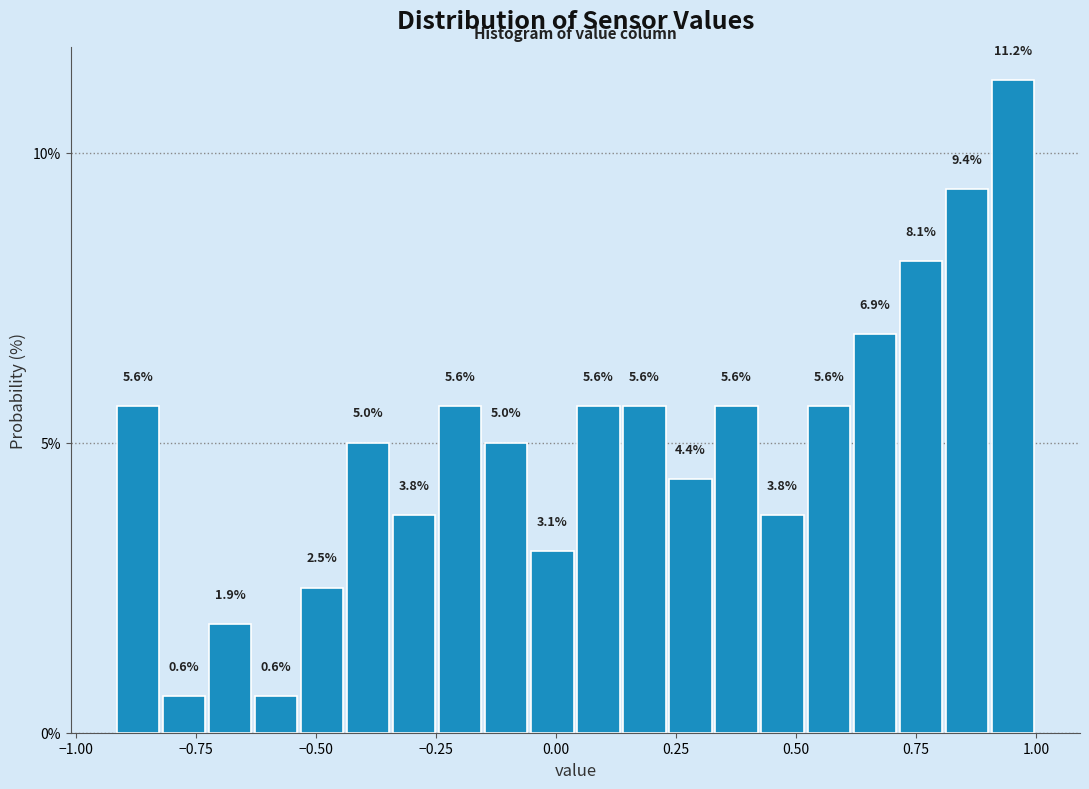

Read against the x-axis, roughly where is the centre of the tallest bar?

0.95